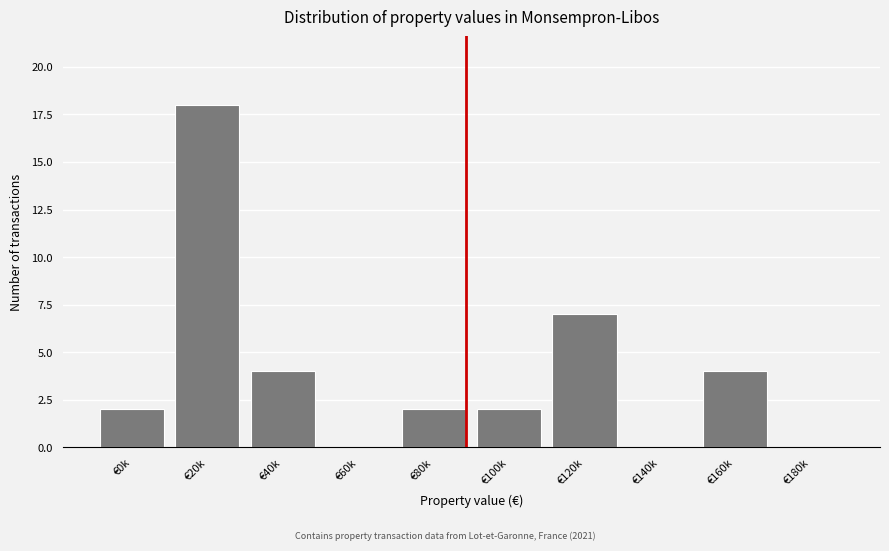

Reading left to right, list all the values displayed in this chart.

€0k=2	€20k=18	€40k=4	€60k=0	€80k=2	€100k=2	€120k=7	€140k=0	€160k=4	€180k=0